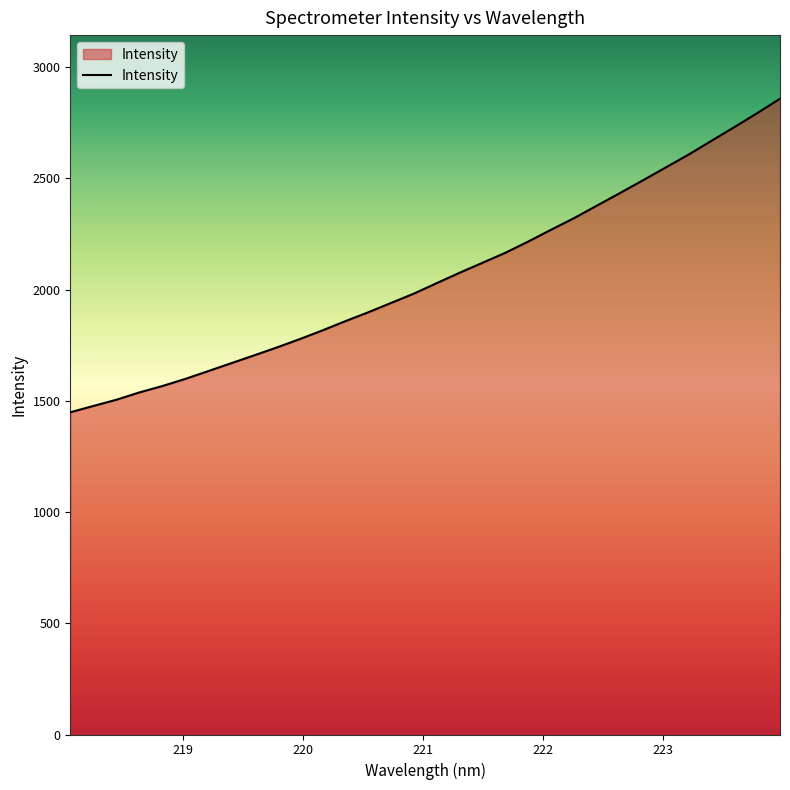

What is the difference between the maximum and second lowest values?

1381.7